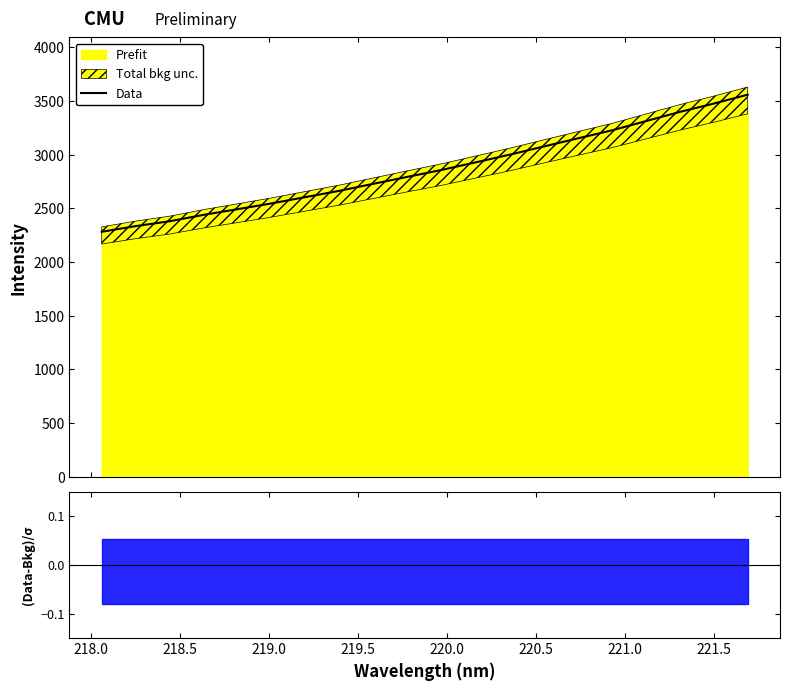

What is the difference between the maximum and minimum values?

1275.9